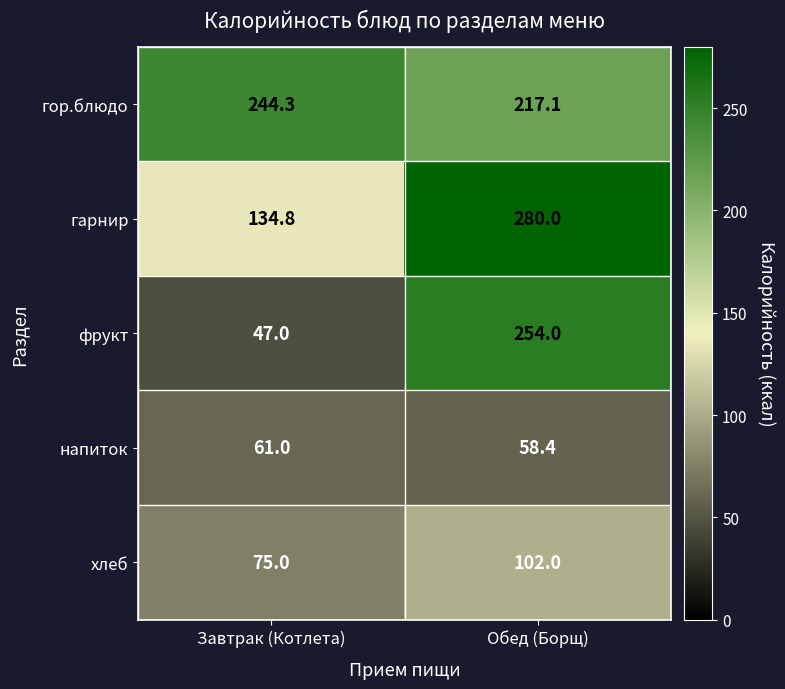

Reading left to right, list all the values displayed in this chart.

гор.блюдо: 244.3	217.1
гарнир: 134.8	280.0
фрукт: 47.0	254.0
напиток: 61.0	58.4
хлеб: 75.0	102.0